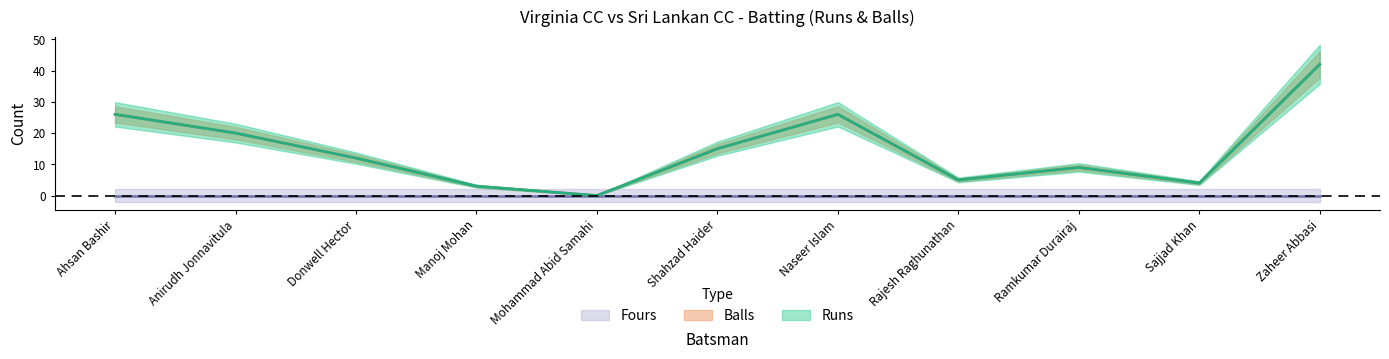

The value of Balls at Anirudh Jonnavitula is 13. True or false?

False